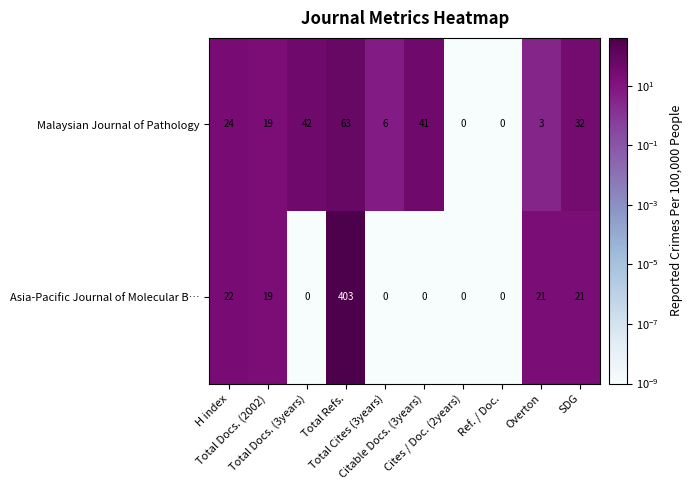

At H index, list the series in order from smallest to largest.

Asia-Pacific Journal of Molecular B…, Malaysian Journal of Pathology